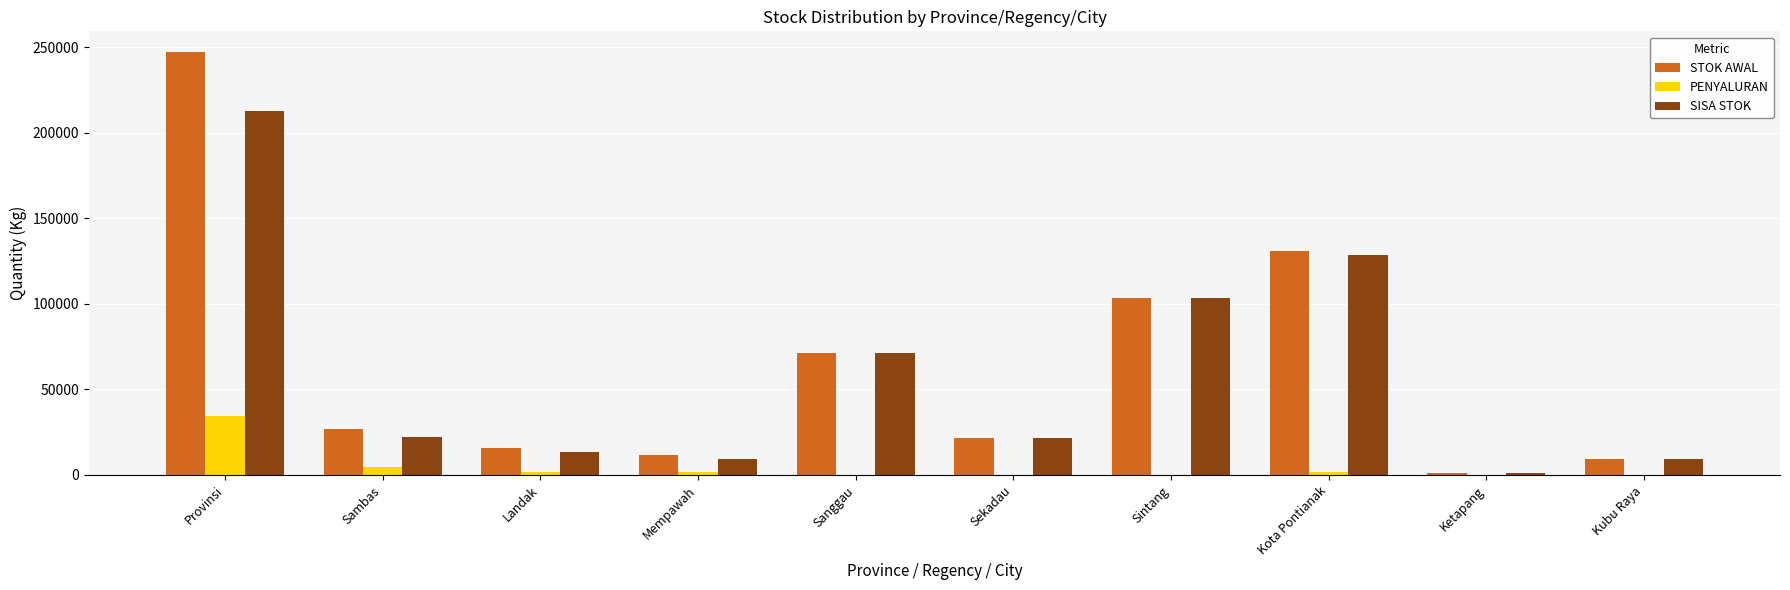

The value of SISA STOK at Provinsi is 55254.5. True or false?

False